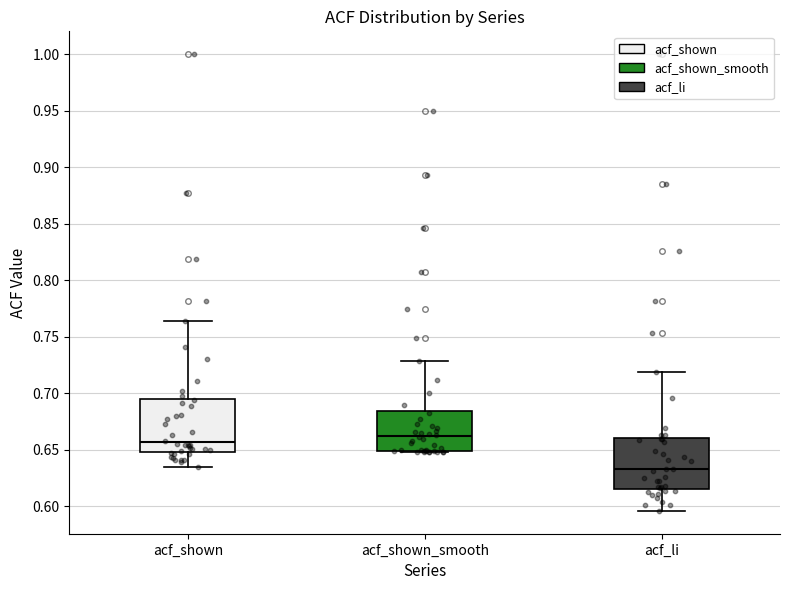

Reading left to right, read every box against the y-axis: the position of its median line, the range the box covers, and the ends of its whiskers. The values are not printed on the chart, so give them approximately, as read against the axis.

acf_shown: median 0.655, box 0.650 to 0.695, whiskers 0.635 to 0.765
acf_shown_smooth: median 0.660, box 0.650 to 0.685, whiskers 0.650 to 0.730
acf_li: median 0.635, box 0.615 to 0.660, whiskers 0.595 to 0.720